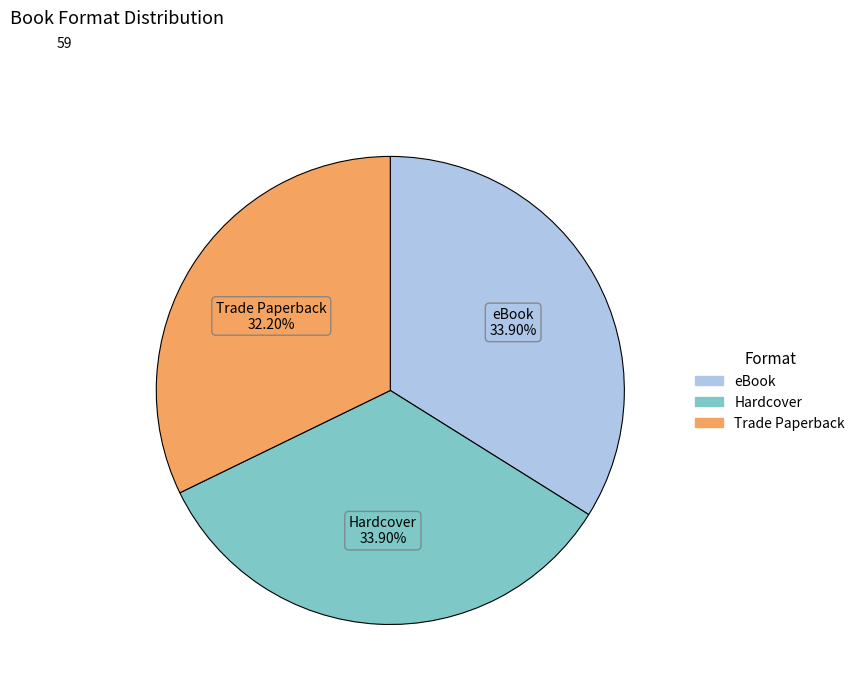

Between Hardcover and Trade Paperback, which is larger?

Hardcover